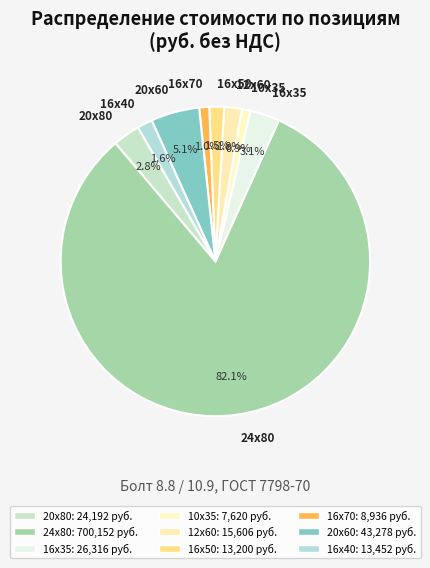

Count the number of slices in the pie.

9